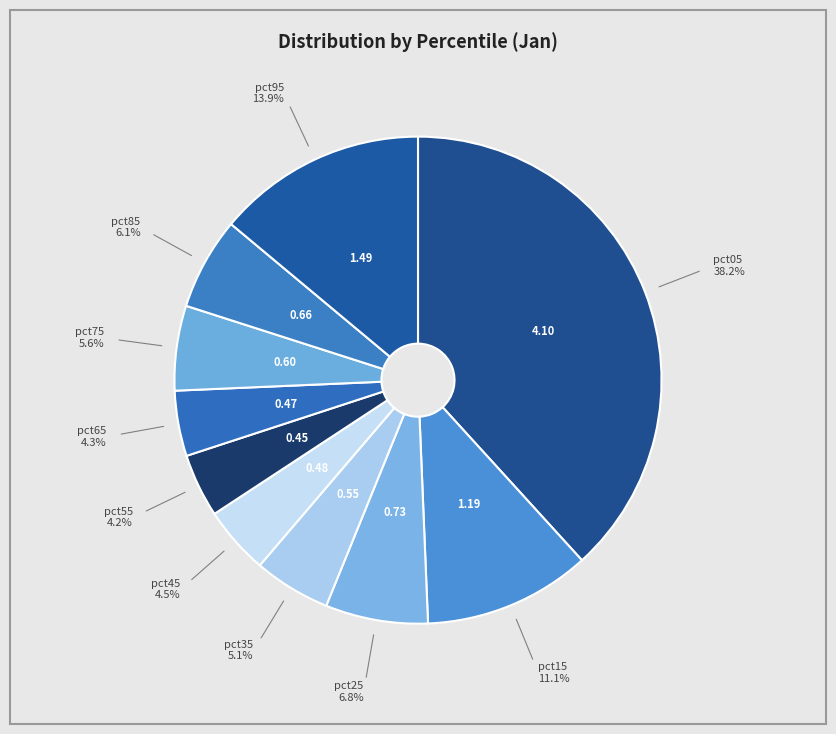

Which category has the biggest portion of the pie?

pct05